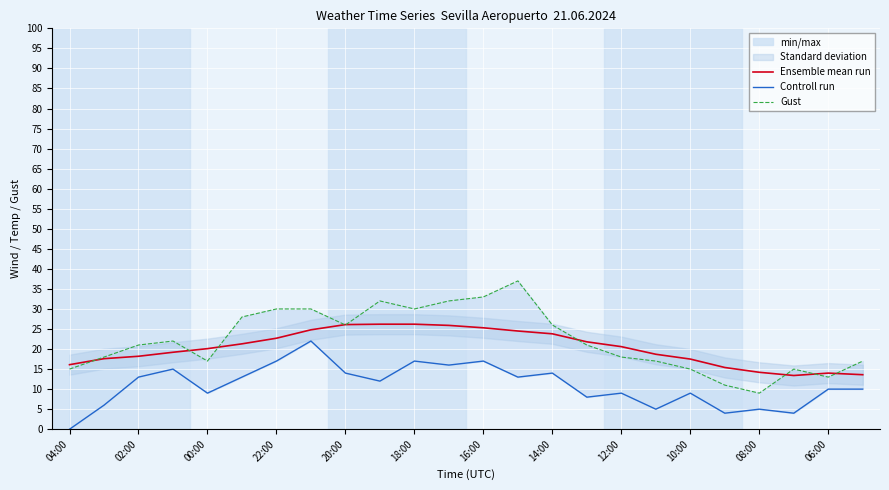

The value of Ensemble mean run at 06:00 is 14.0. True or false?

True